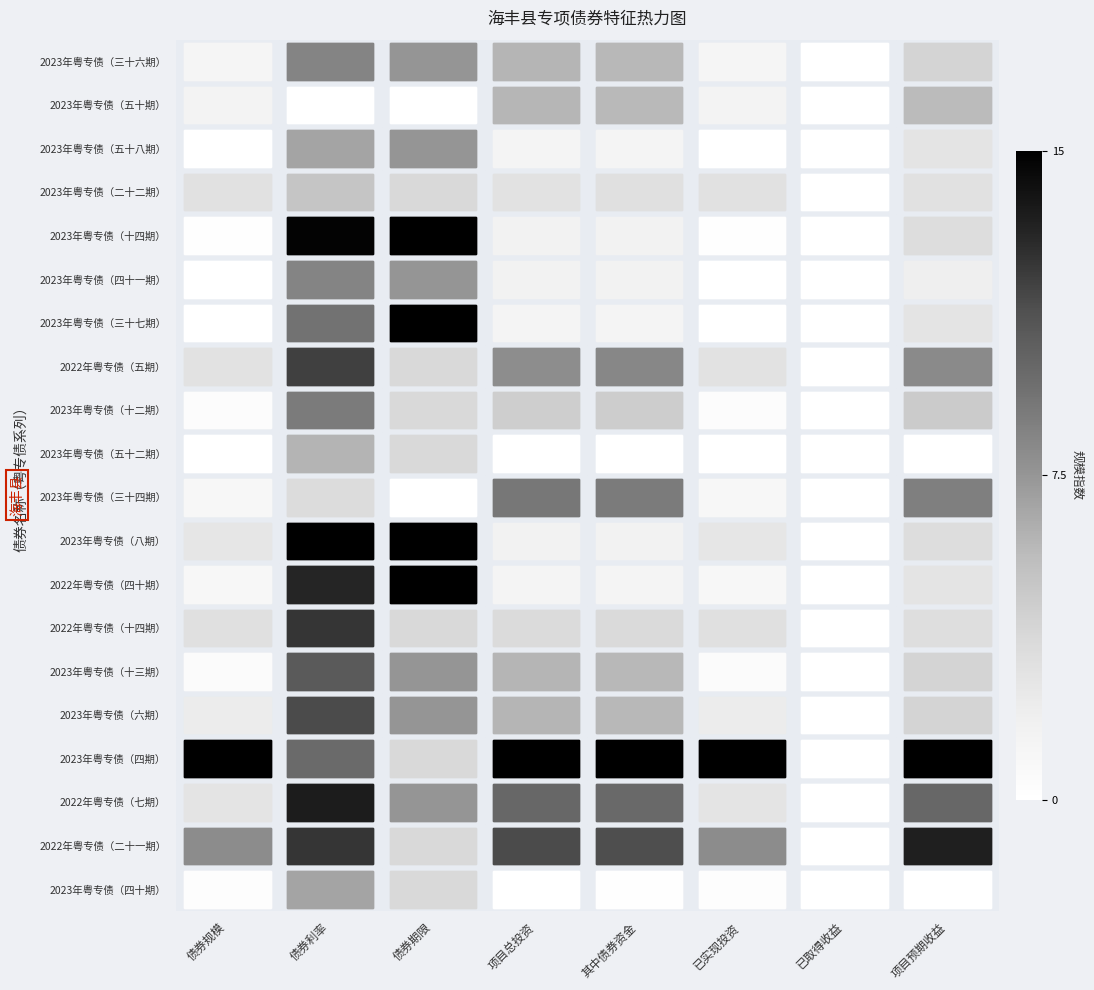

Count the number of categories in the chart.

8